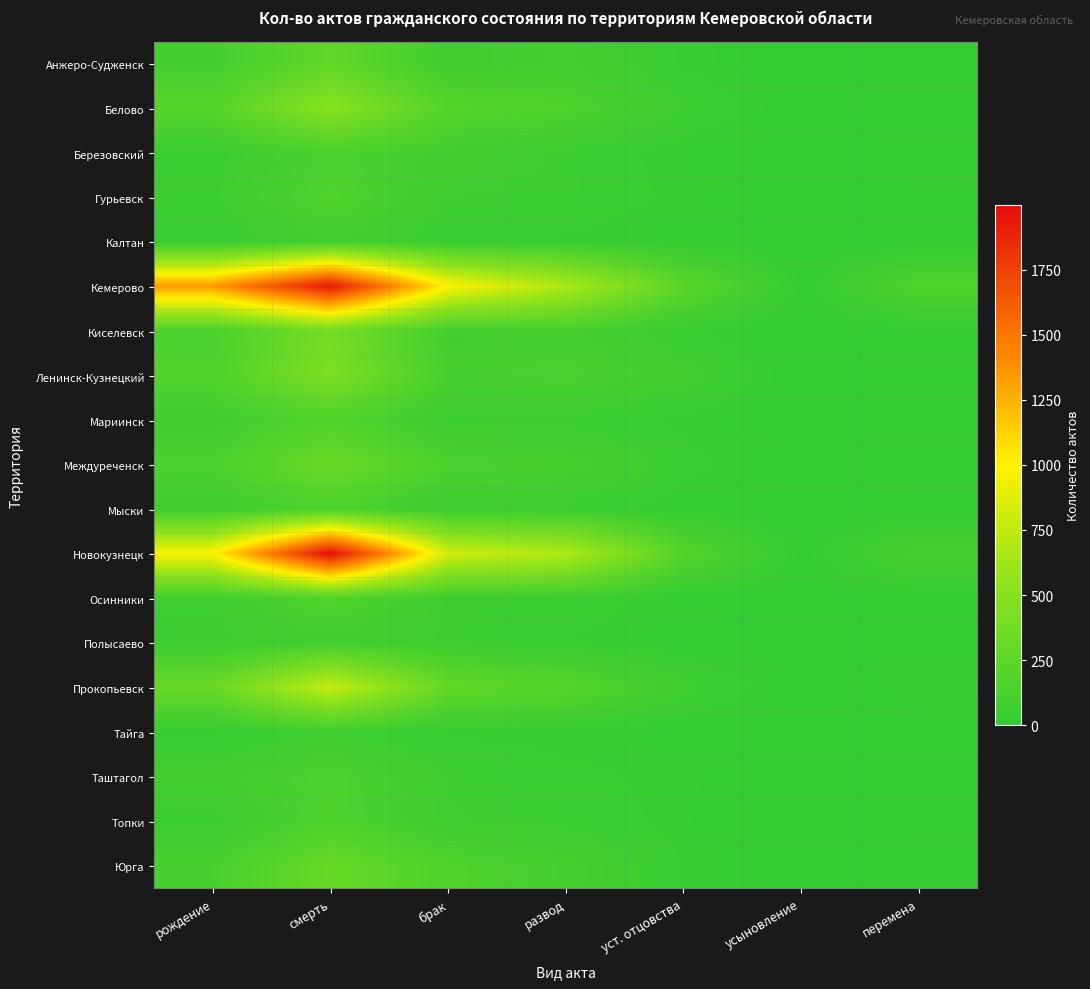

What is the difference between the highest and lowest values at усыновление?

14